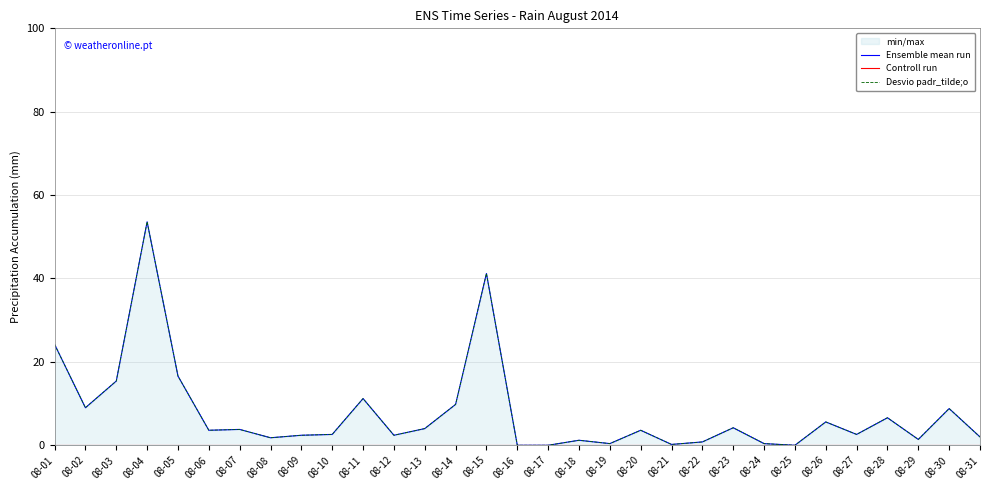

The Desvio padr_tilde;o series shows 1.2 at 08-18. True or false?

True